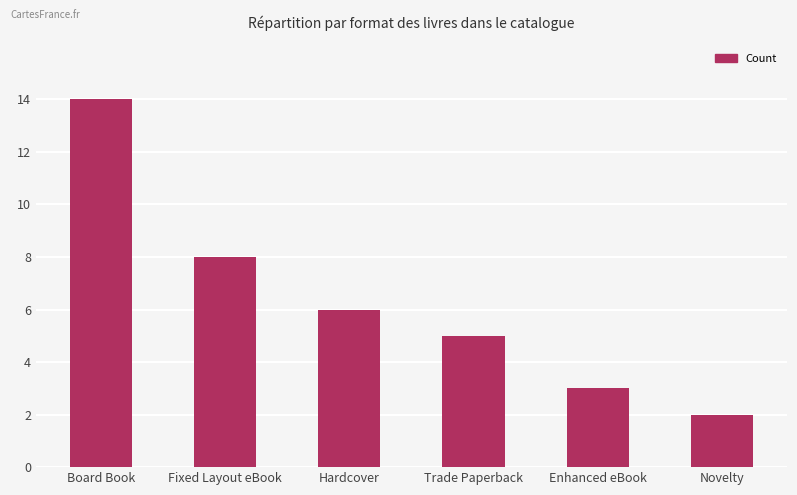

The value at Board Book is 24. True or false?

False